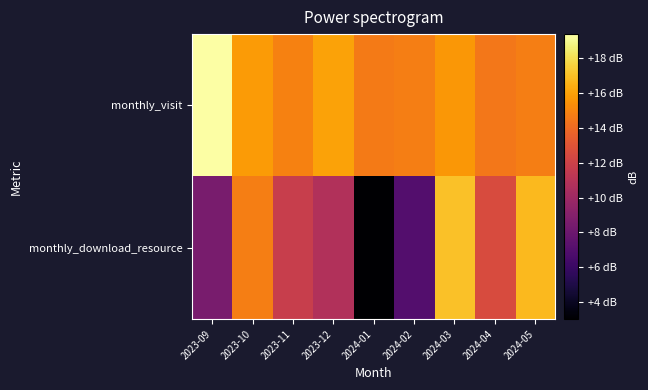

Reading left to right, extract all data points from this chart.

monthly_visit: 2023-09=19.4	2023-10=15.8	2023-11=14.9	2023-12=16.0	2024-01=14.6	2024-02=14.8	2024-03=15.7	2024-04=14.5	2024-05=14.8
monthly_download_resource: 2023-09=8.5	2023-10=14.8	2023-11=11.8	2023-12=10.8	2024-01=3.0	2024-02=7.0	2024-03=17.1	2024-04=12.6	2024-05=16.8